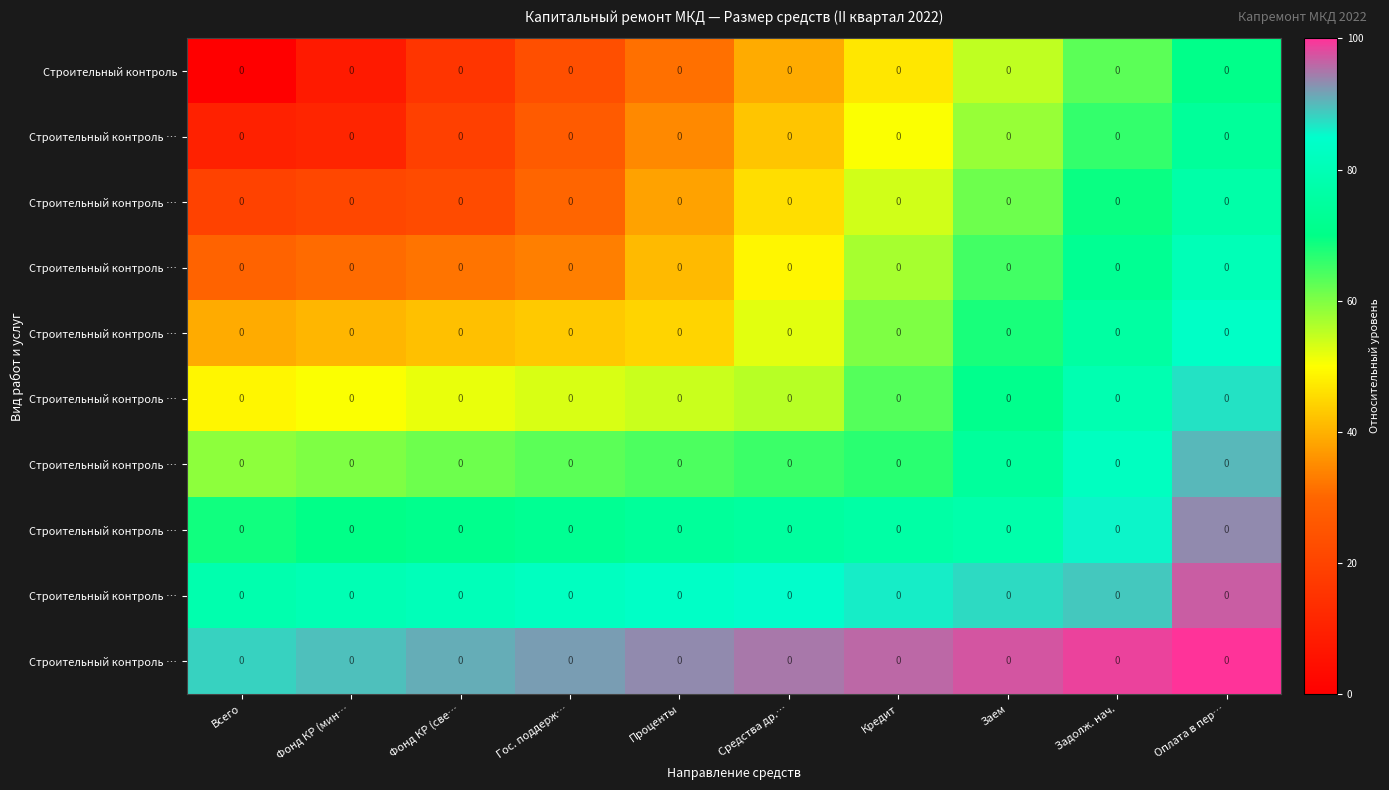

How many series are shown in this chart?

10